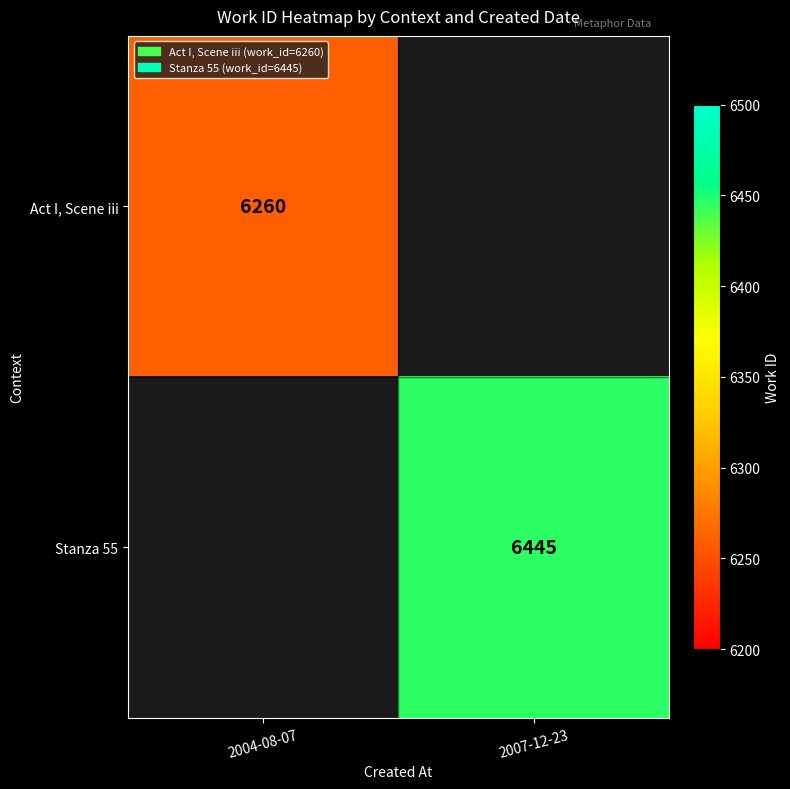

True or false: Stanza 55 has a value of 6445 at 2007-12-23.

True